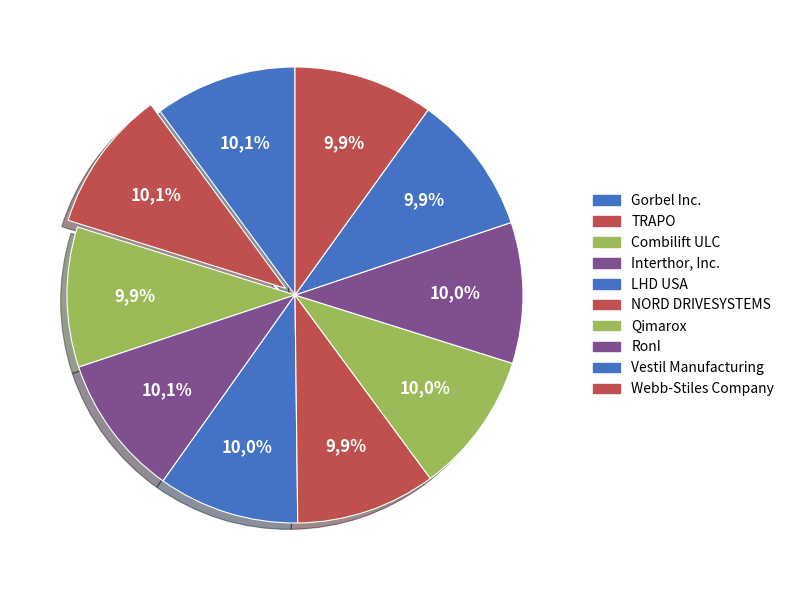

True or false: Vestil Manufacturing accounts for 1% of the total.

False